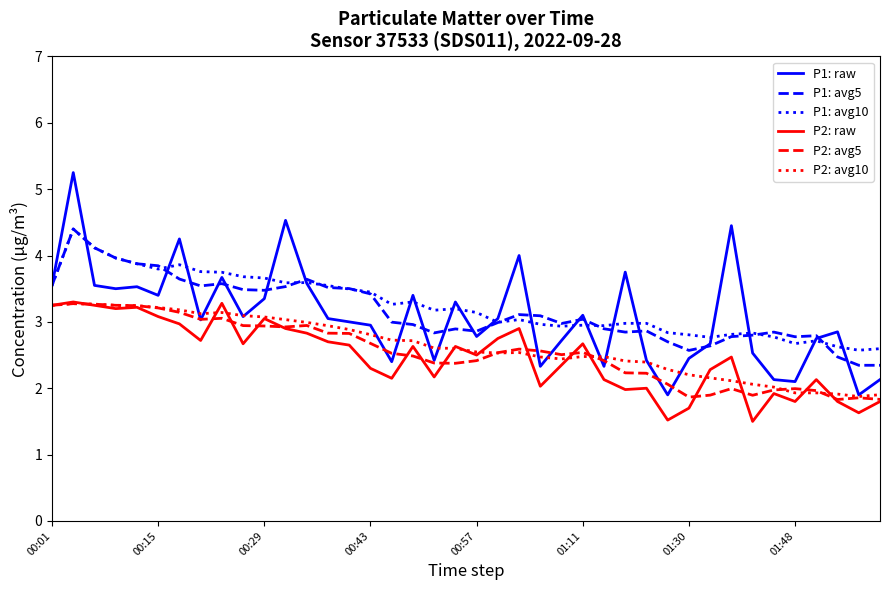

After their last crossing, which series has the higher values: P1: avg10 or P1: avg5?

P1: avg10